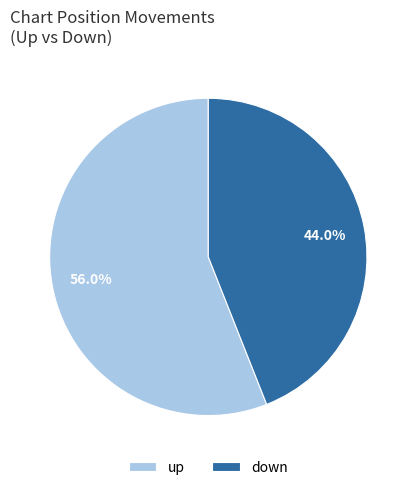

Approximately how many times larger is the value at up compared to down?

1.3